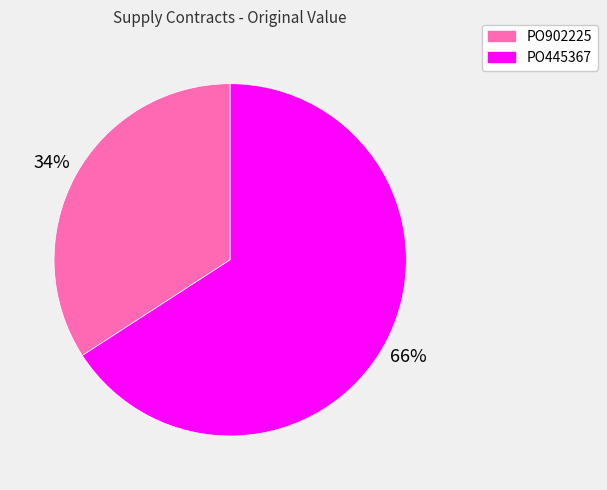

What is the majority slice?

PO445367